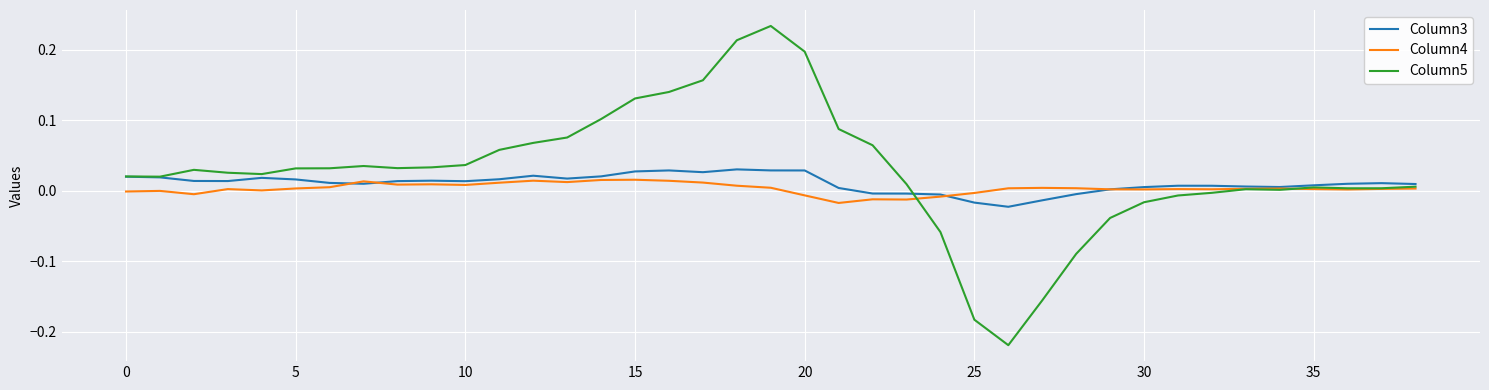

Which series has the largest range (max minus min)?

Column5